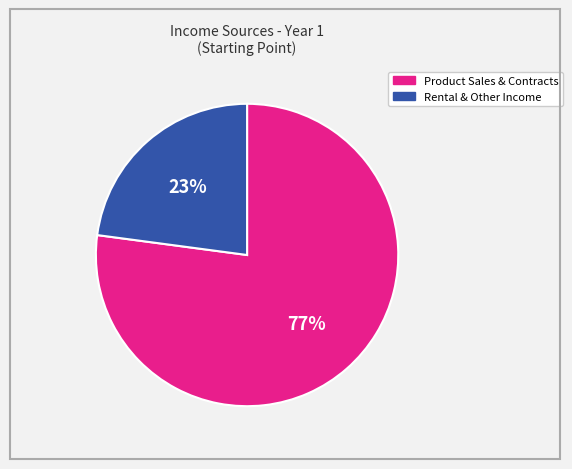

To the nearest percent, what is the difference between the largest and smallest slice percentages?

54%